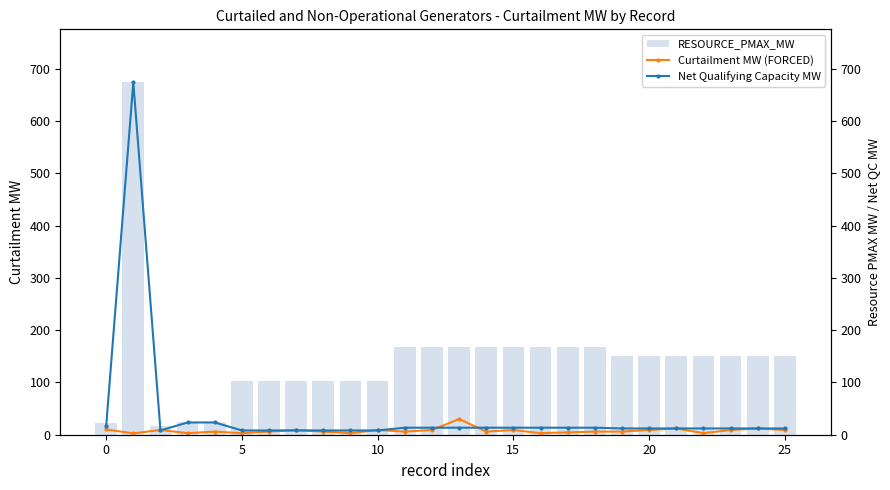

Count the number of data series in this chart.

3